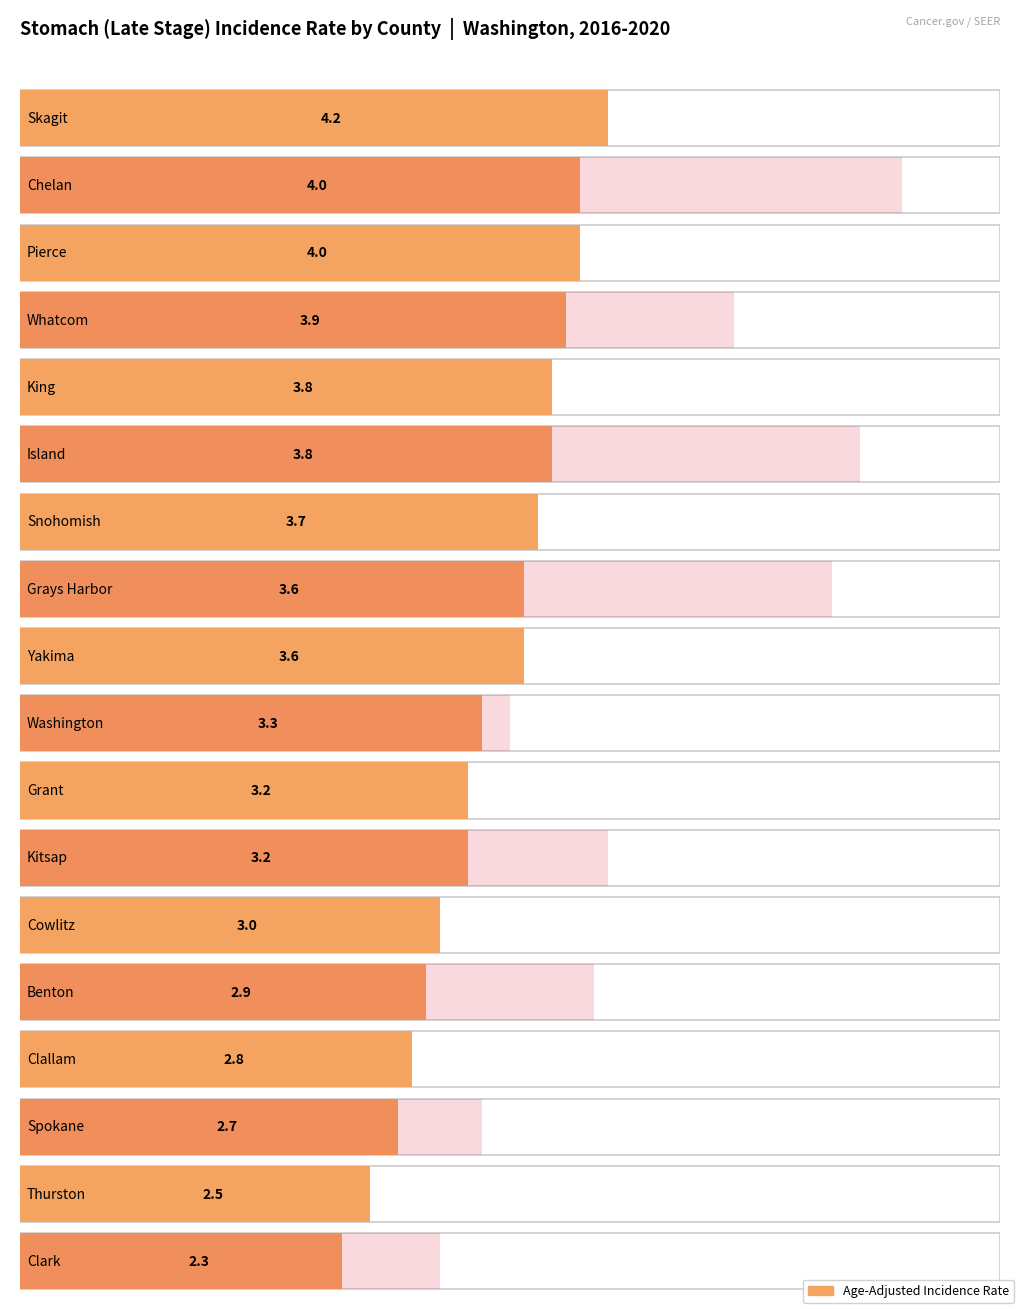

Reading left to right, what are all the values shown in this chart?

Age-Adjusted Incidence Rate: Skagit=4.2	Chelan=4.0	Pierce=4.0	Whatcom=3.9	King=3.8	Island=3.8	Snohomish=3.7	Grays Harbor=3.6	Yakima=3.6	Washington=3.3	Grant=3.2	Kitsap=3.2	Cowlitz=3.0	Benton=2.9	Clallam=2.8	Spokane=2.7	Thurston=2.5	Clark=2.3
Max Rate (Upper CI): Skagit=5.8	Chelan=6.3	Pierce=4.6	Whatcom=5.1	King=4.2	Island=6.0	Snohomish=4.4	Grays Harbor=5.8	Yakima=4.8	Washington=3.5	Grant=5.3	Kitsap=4.2	Cowlitz=4.6	Benton=4.1	Clallam=4.6	Spokane=3.3	Thurston=3.4	Clark=3.0